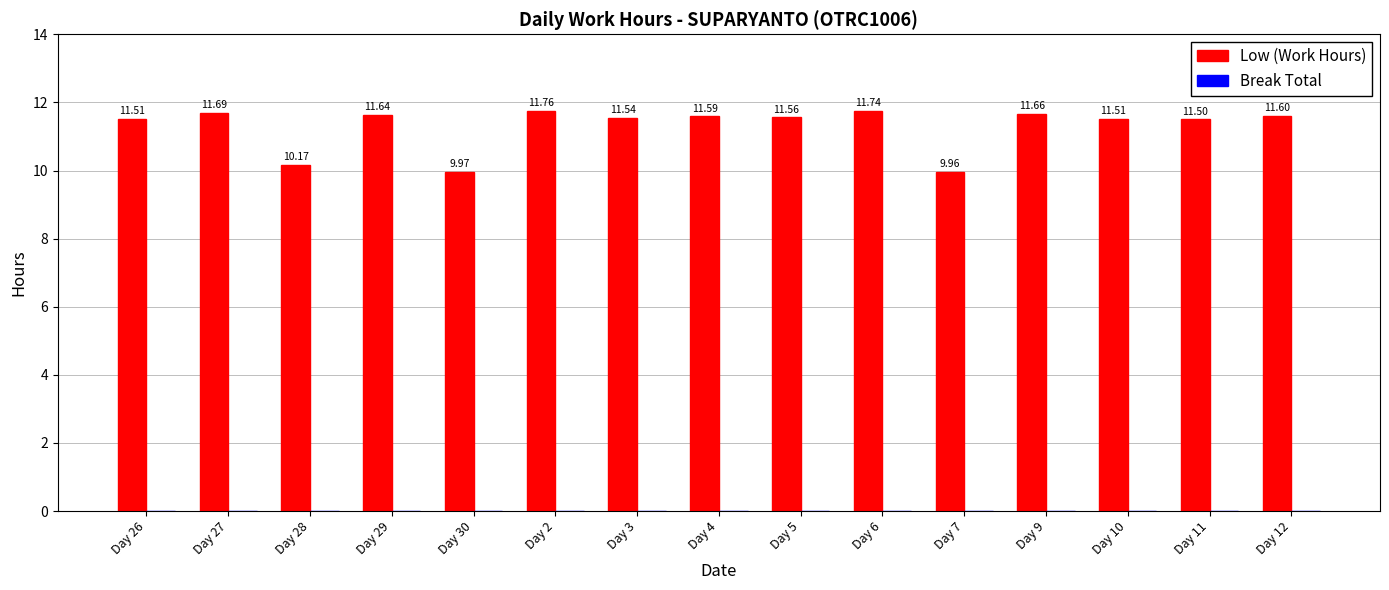

What is the change in value from Day 30 to Day 2?

+1.8